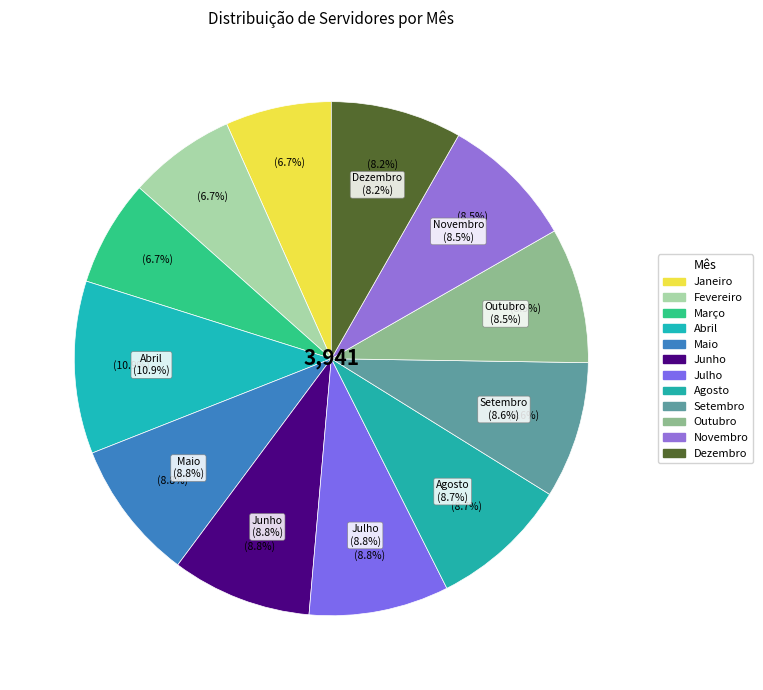

Combined, do Maio and Abril account for over 50%?

No